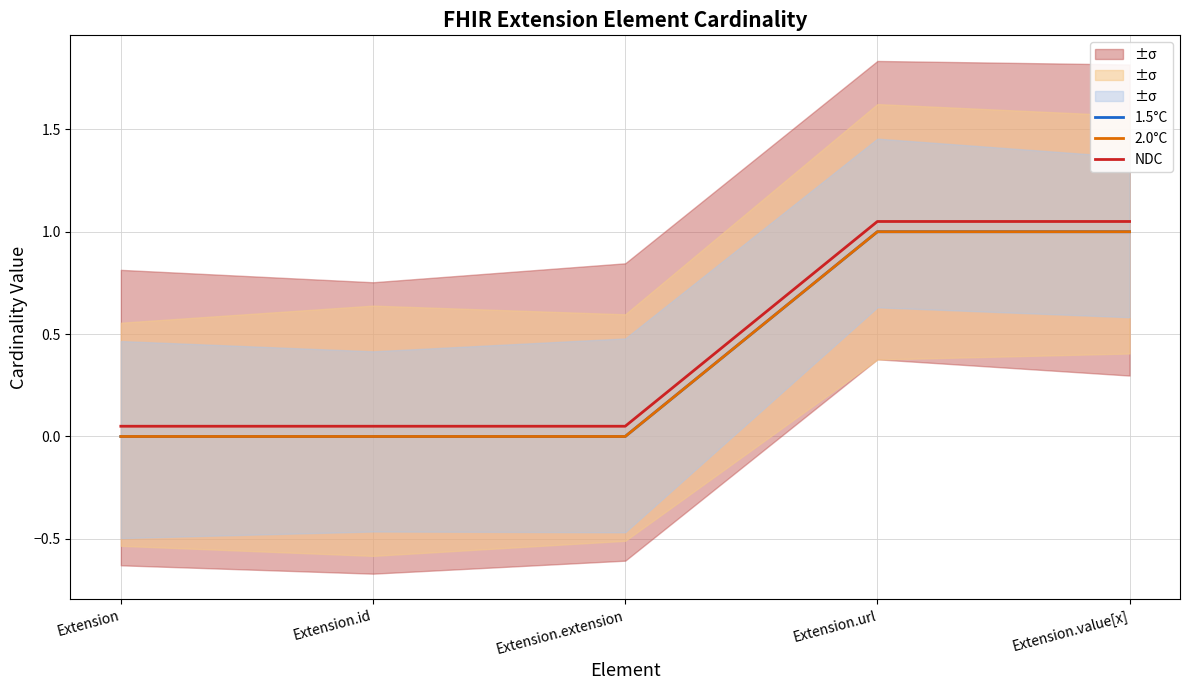

At which label is NDC closest to 0?

Extension